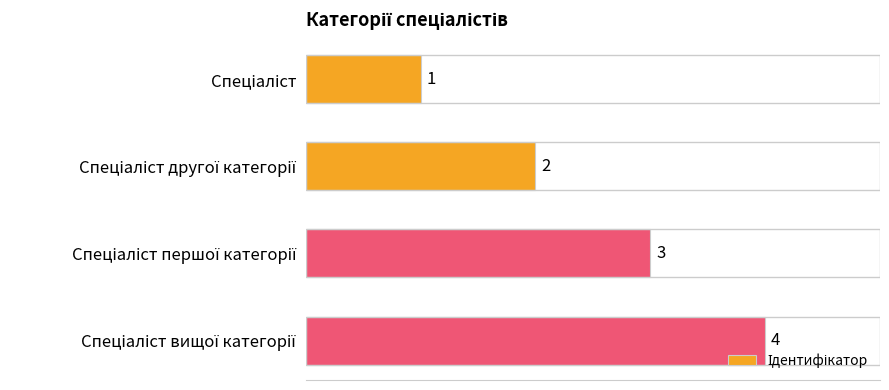

What is the sum of all values?

10